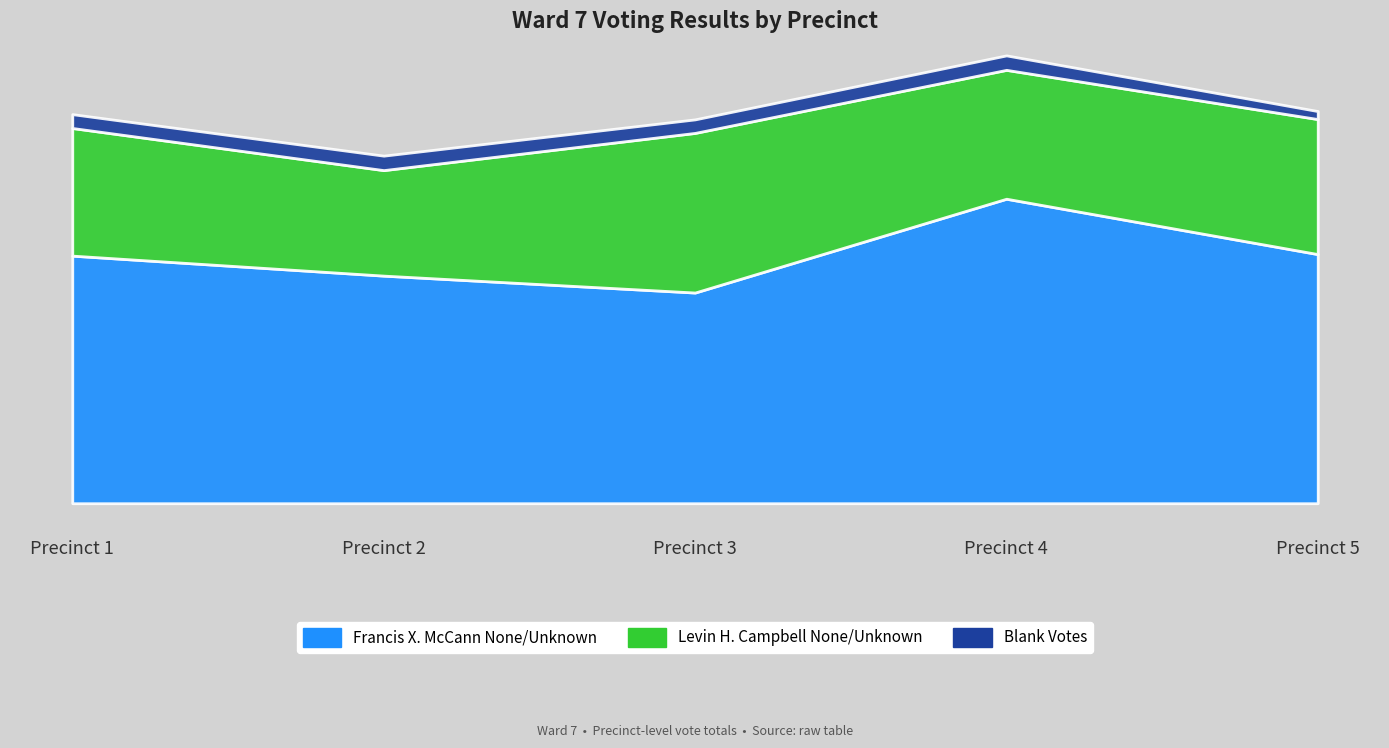

How many lines are shown in the chart?

3